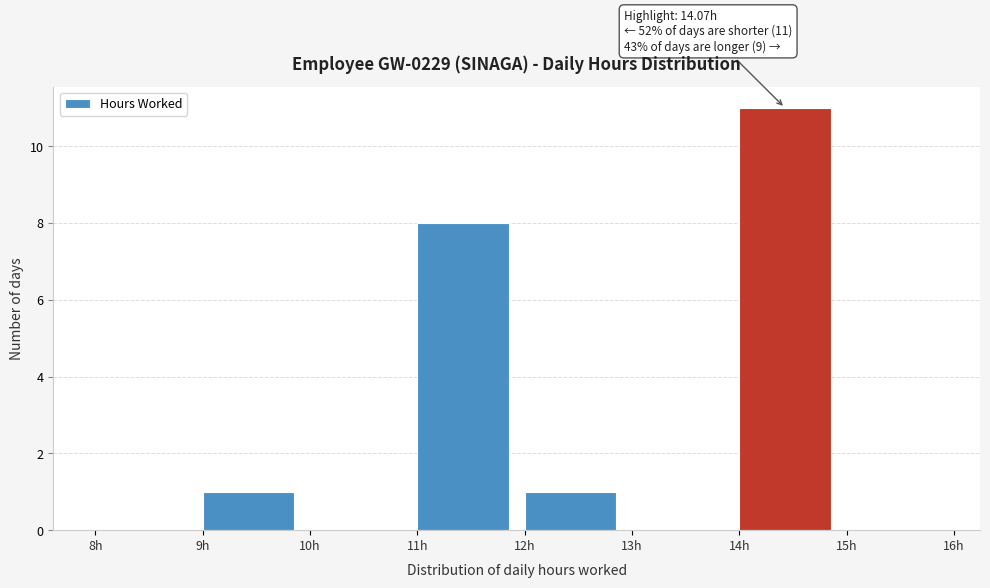

Over which range of the x-axis is the bar tallest?

14 to 15